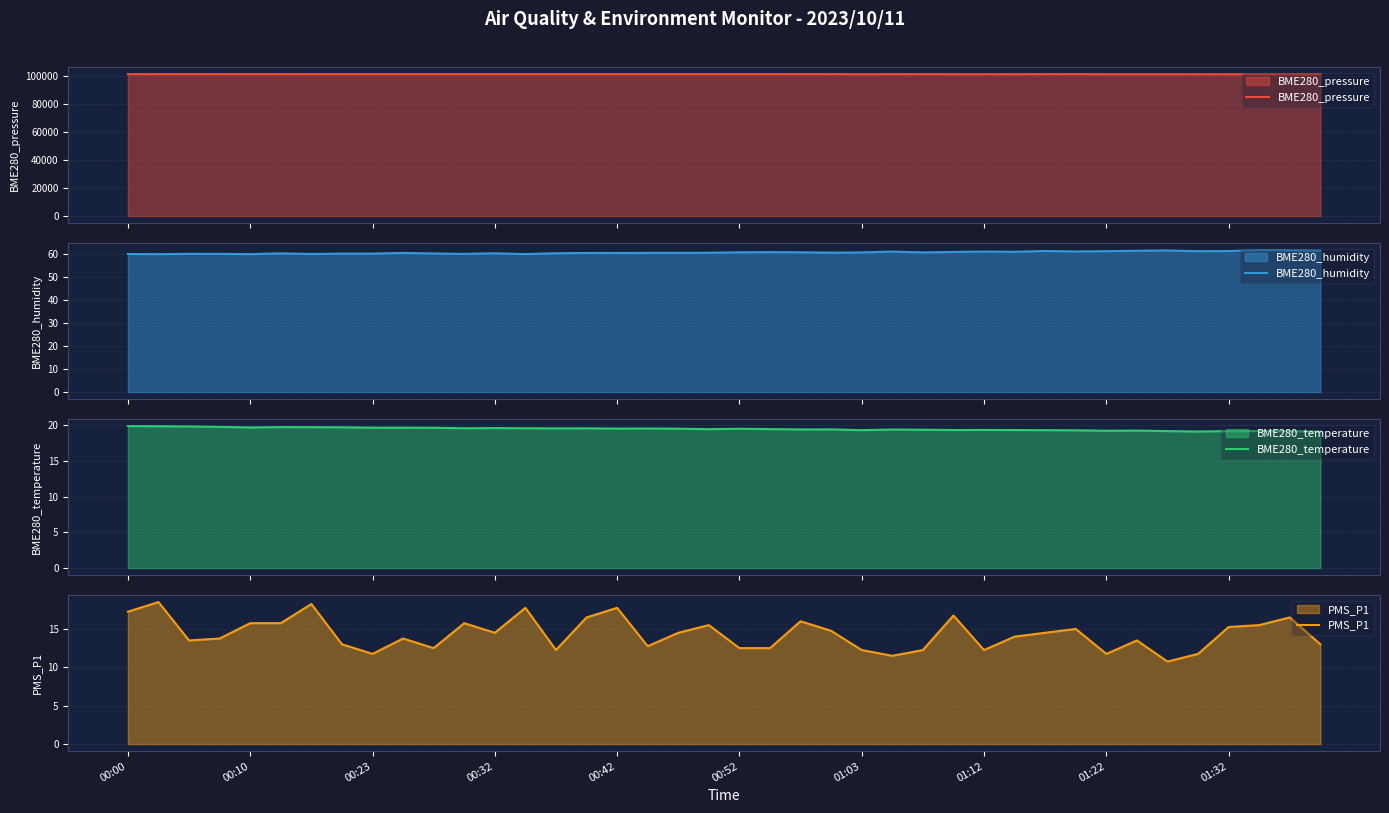

True or false: PMS_P1 has more than 0 points higher than both neighbors.

True